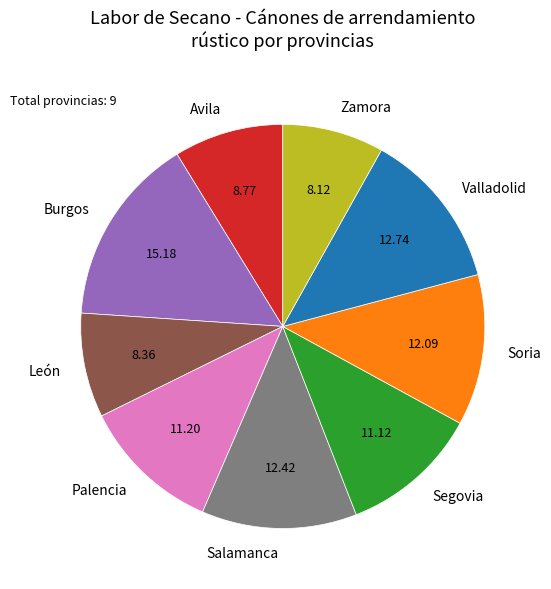

Between Avila and Salamanca, which is larger?

Salamanca